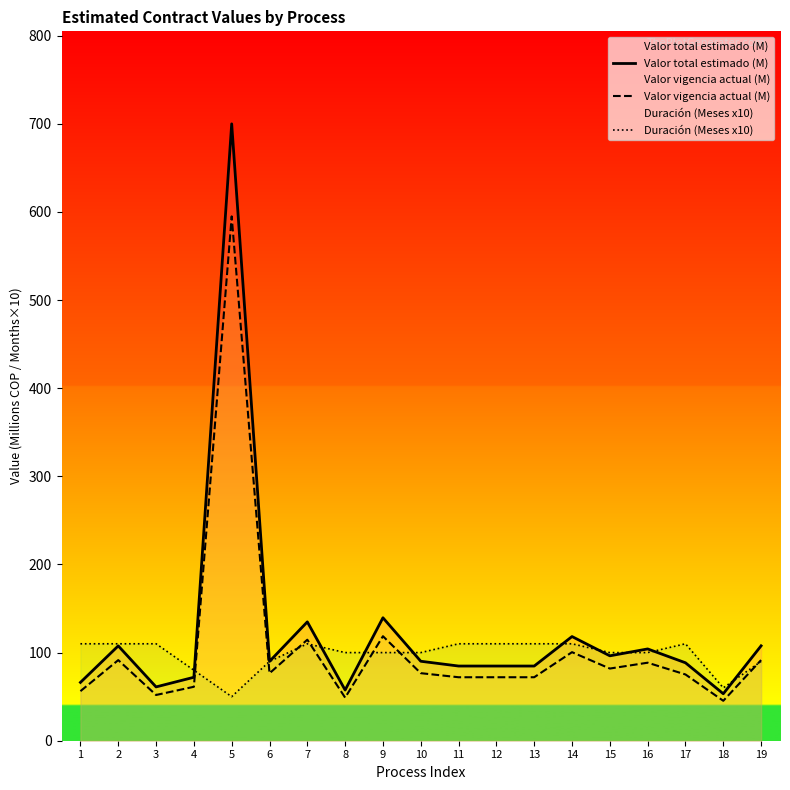

What is the difference between the second highest and minimum values in the Valor vigencia actual (M) series?

73.3